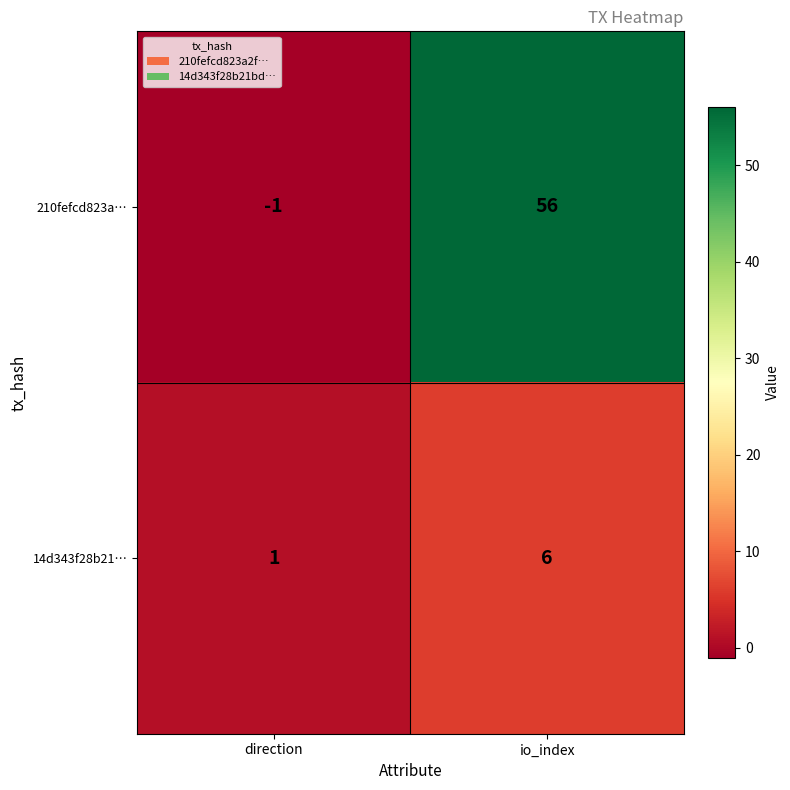

List the series in order of their overall mean, lowest first.

14d343f28b21…, 210fefcd823a…